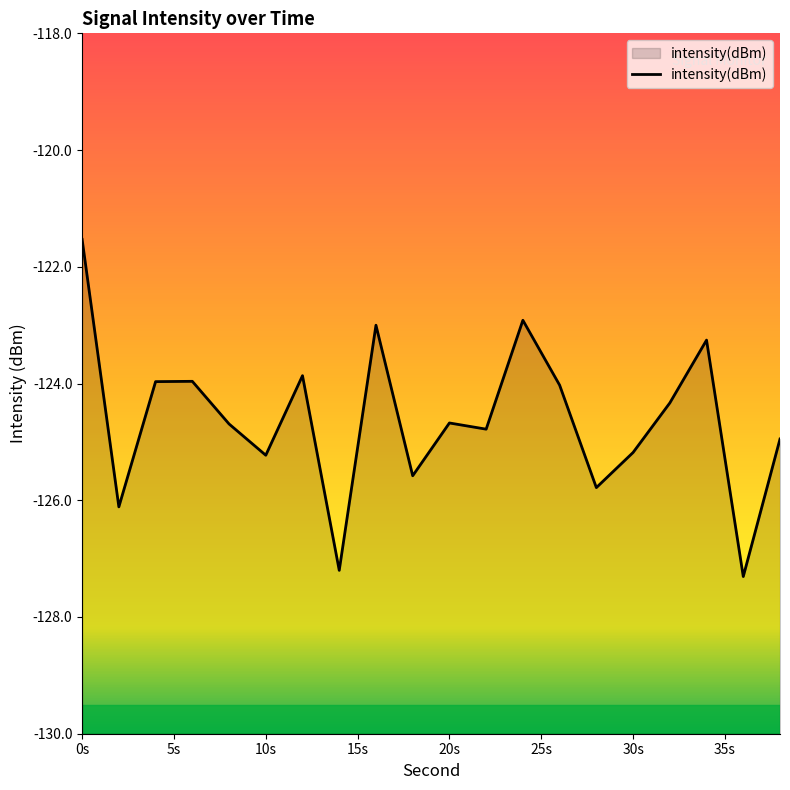

What is the sum of the values at 18 and 2?

-251.7